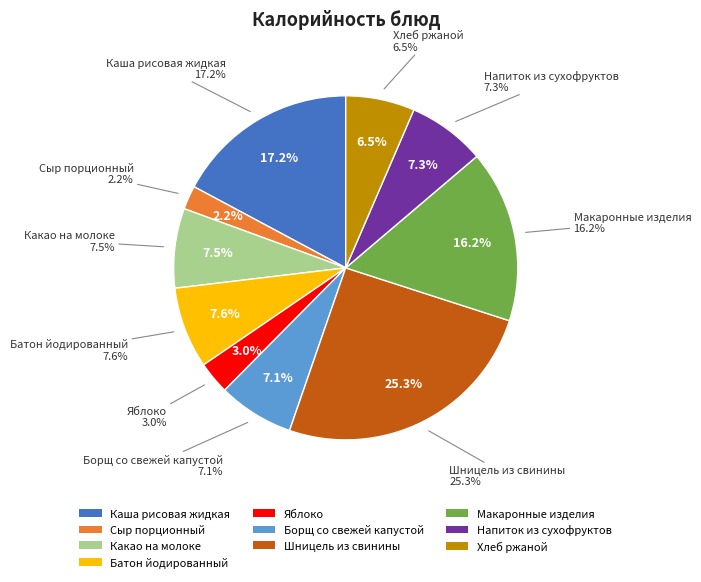

Which category has the biggest portion of the pie?

Шницель из свинины